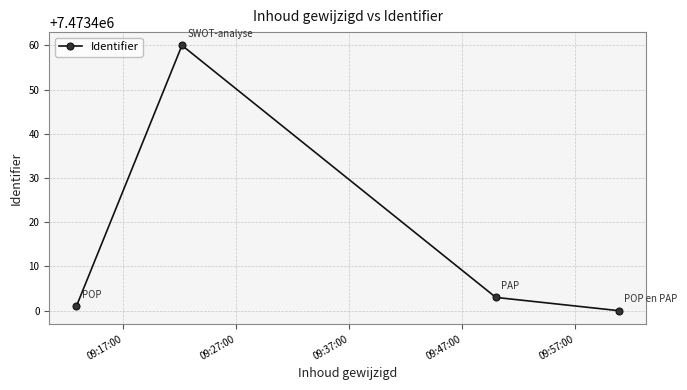

What is the sum of all values?

29893664